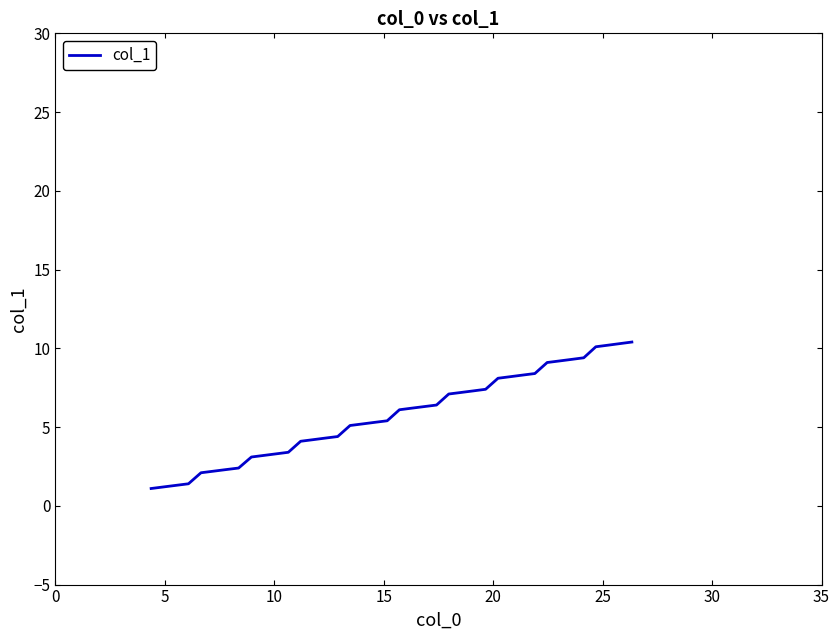

What is the difference between the maximum and minimum values?

9.3